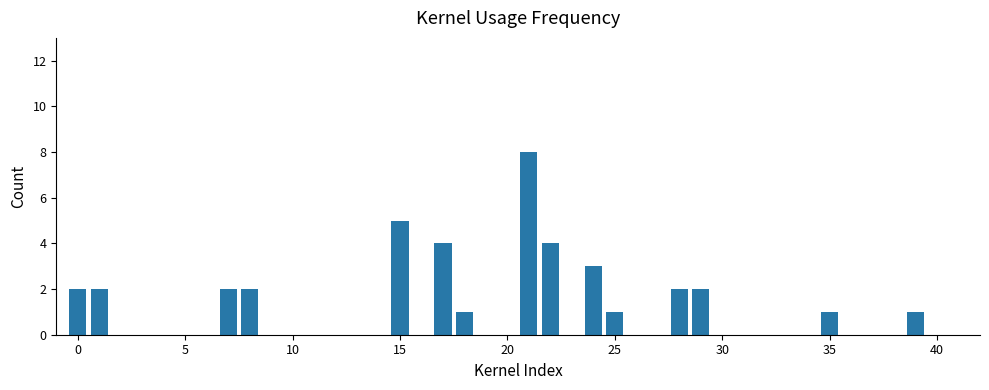

What is the maximum value shown in the chart?

8